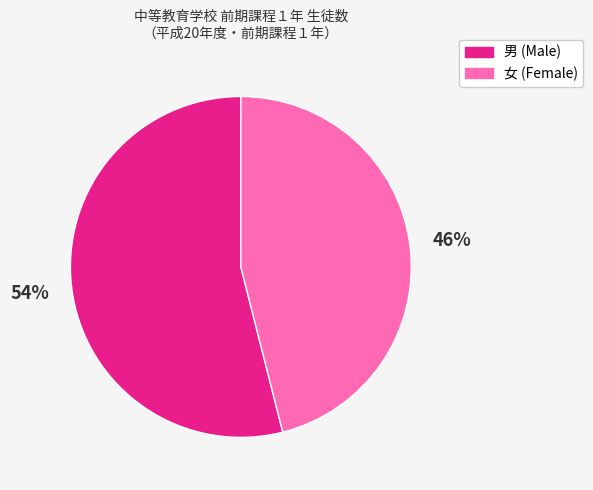

Does 男 (Male) represent more than half of the total?

Yes